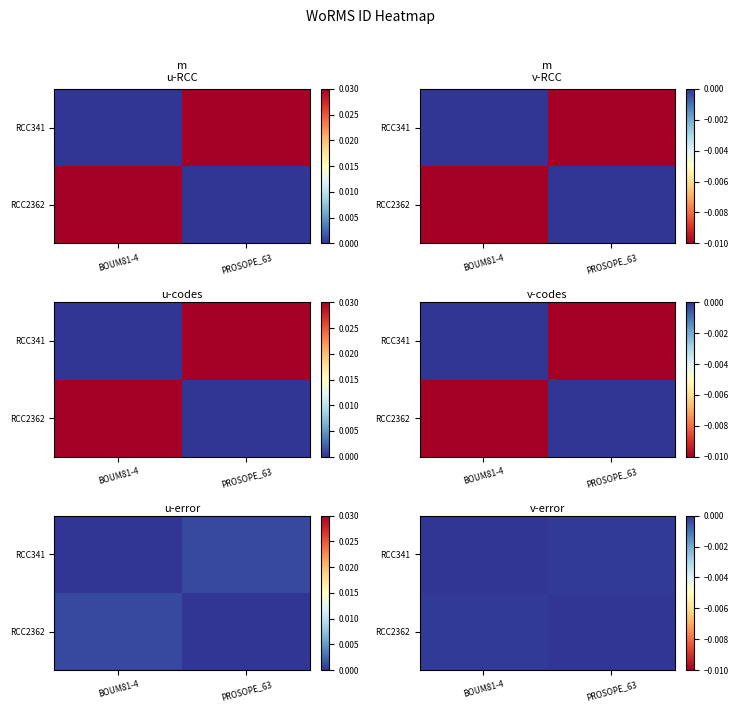

Is it true that RCC341 equals -0.0 at PROSOPE_63?

False